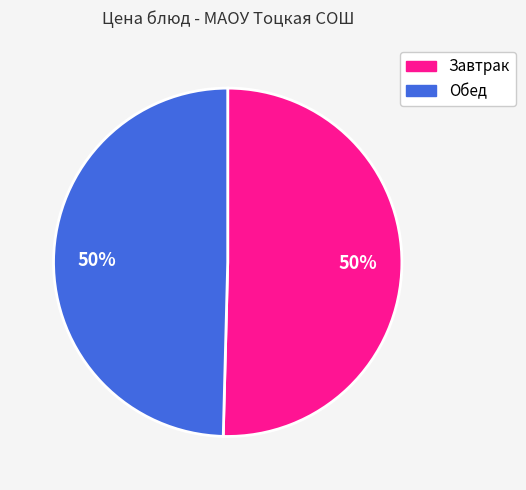

To the nearest percent, what is the average slice percentage?

50%